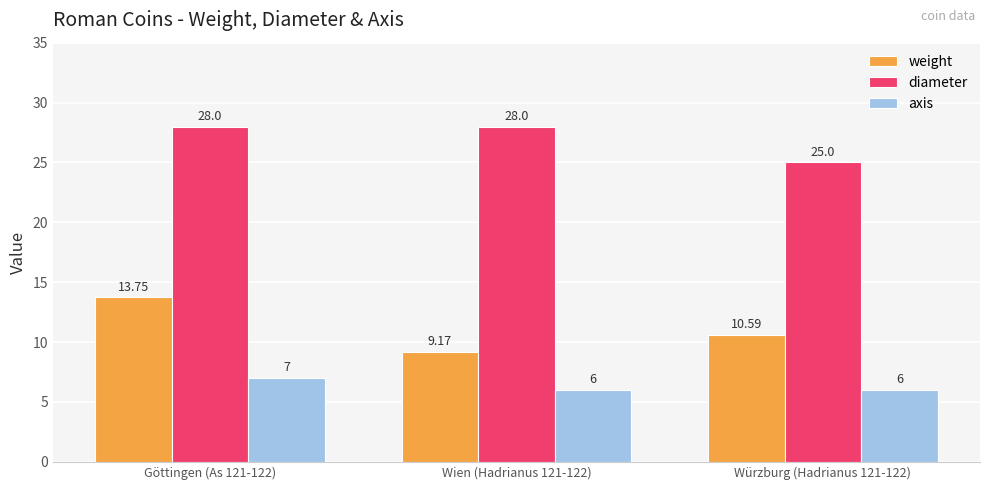

Rank the series by their maximum value, from highest to lowest.

diameter, weight, axis